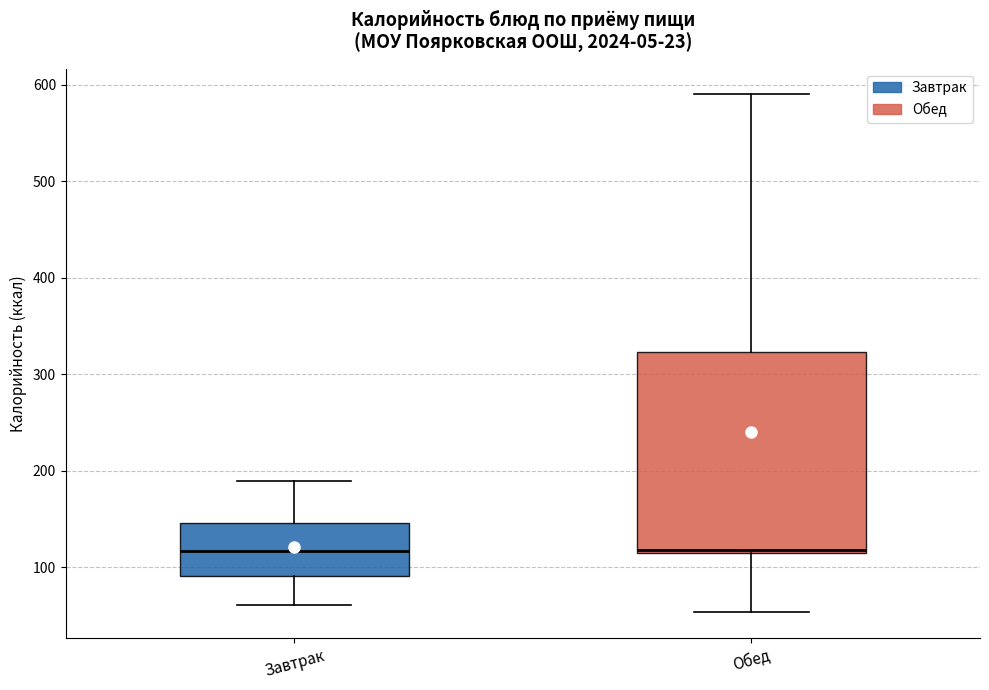

Comparing the boxes themselves (not the whiskers), which one is the tallest?

Обед